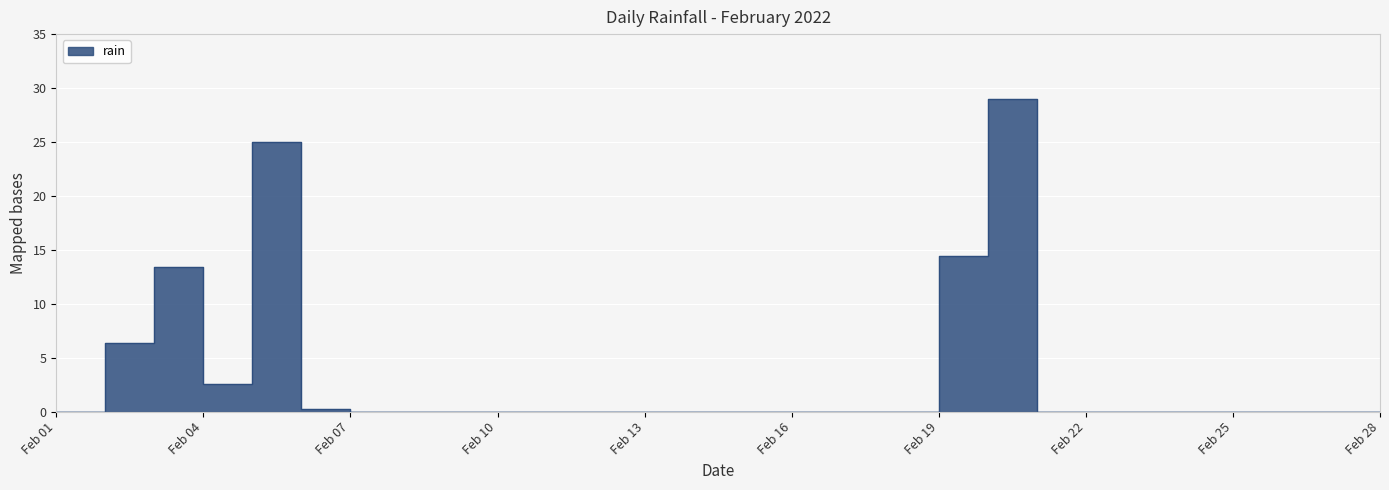

Reading left to right, transcribe all the data shown in this chart.

0.0	6.4	13.4	2.6	25.0	0.2	0.0	0.0	0.0	0.0	0.0	0.0	0.0	0.0	0.0	0.0	0.0	0.0	14.4	29.0	0.0	0.0	0.0	0.0	0.0	0.0	0.0	0.0